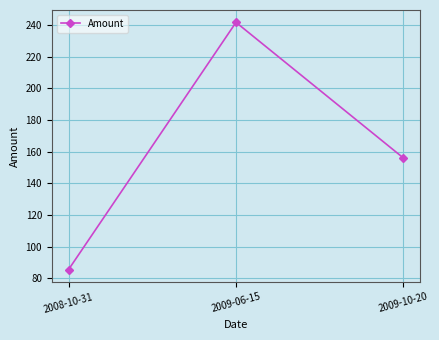

What is the ratio of the value at 2009-06-15 to the value at 2009-10-20?

1.5